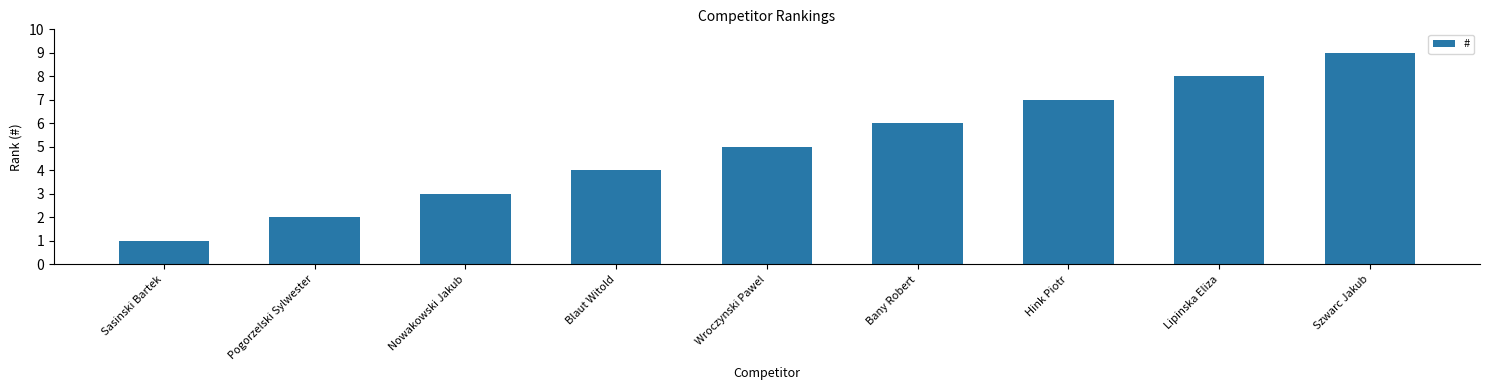

Reading left to right, what are all the values shown in this chart?

Sasinski Bartek=1	Pogorzelski Sylwester=2	Nowakowski Jakub=3	Blaut Witold=4	Wroczynski Pawel=5	Bany Robert=6	Hink Piotr=7	Lipinska Eliza=8	Szwarc Jakub=9